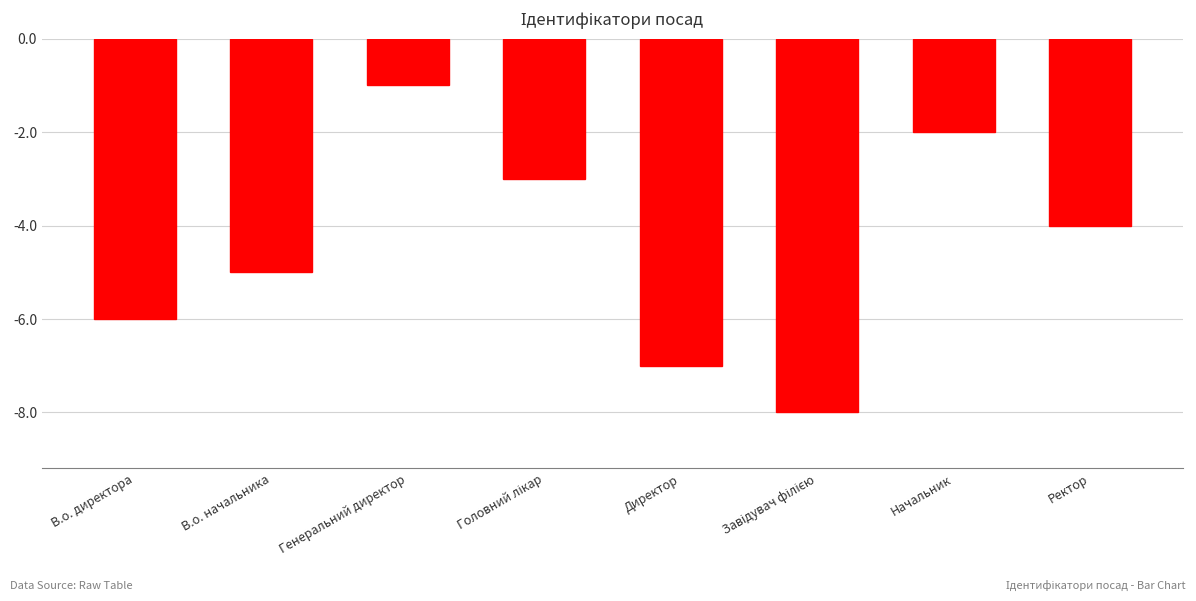

Reading left to right, extract all data points from this chart.

-6	-5	-1	-3	-7	-8	-2	-4